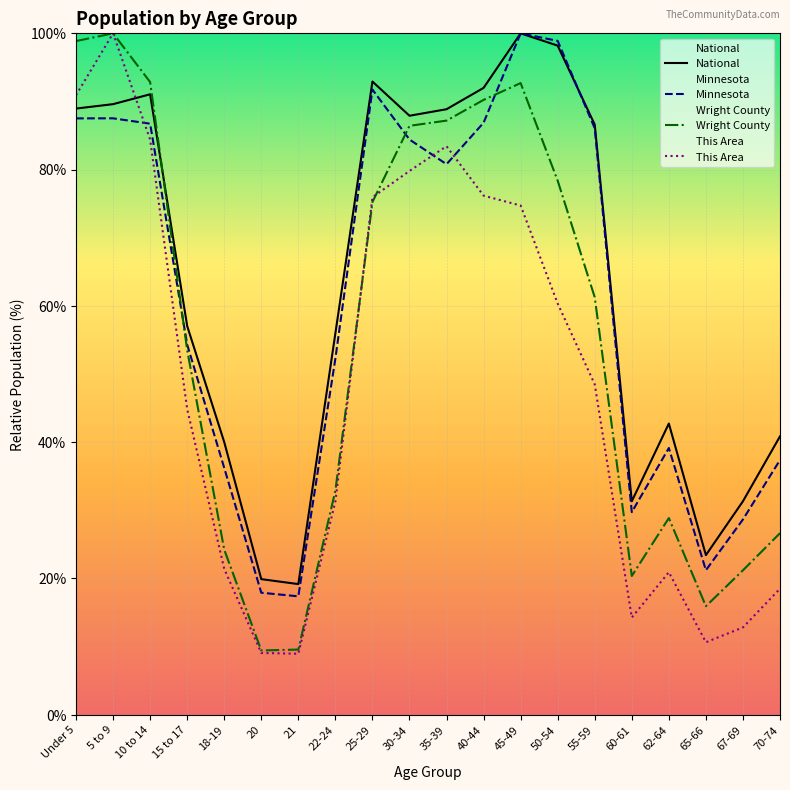

What is the sum of the Minnesota values at 55-59 and 20?

104.0